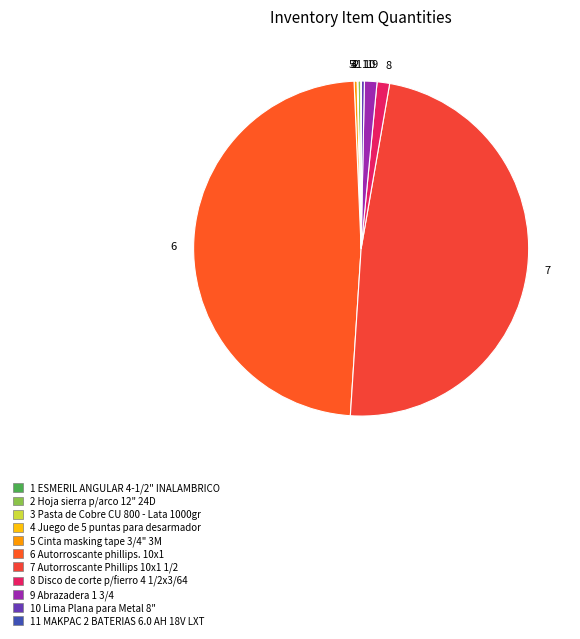

The 7 slice represents 62% of the pie. True or false?

False